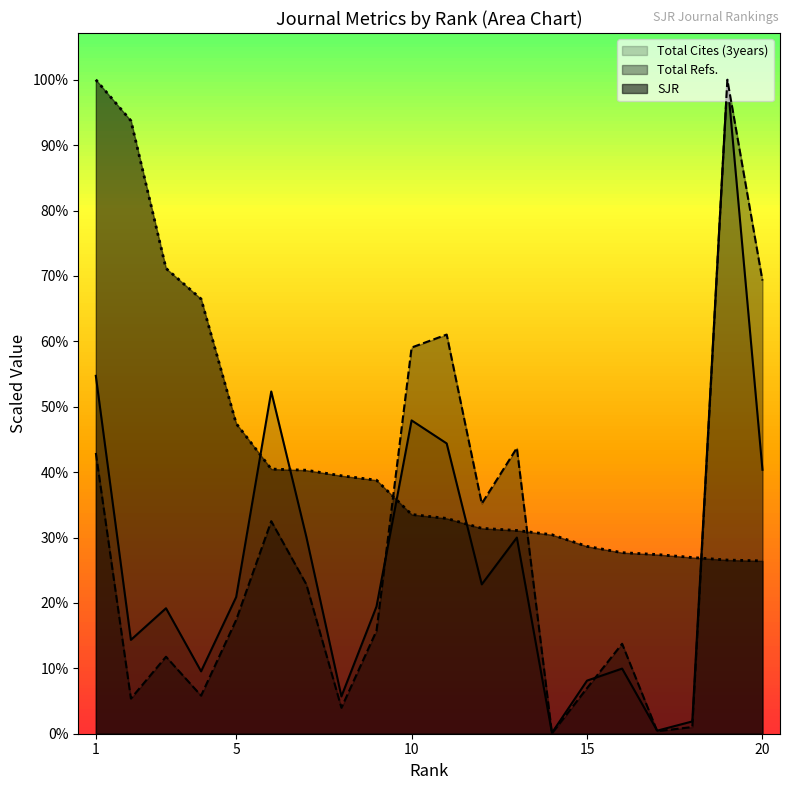

Does the chart display data point markers on the line(s)?

No